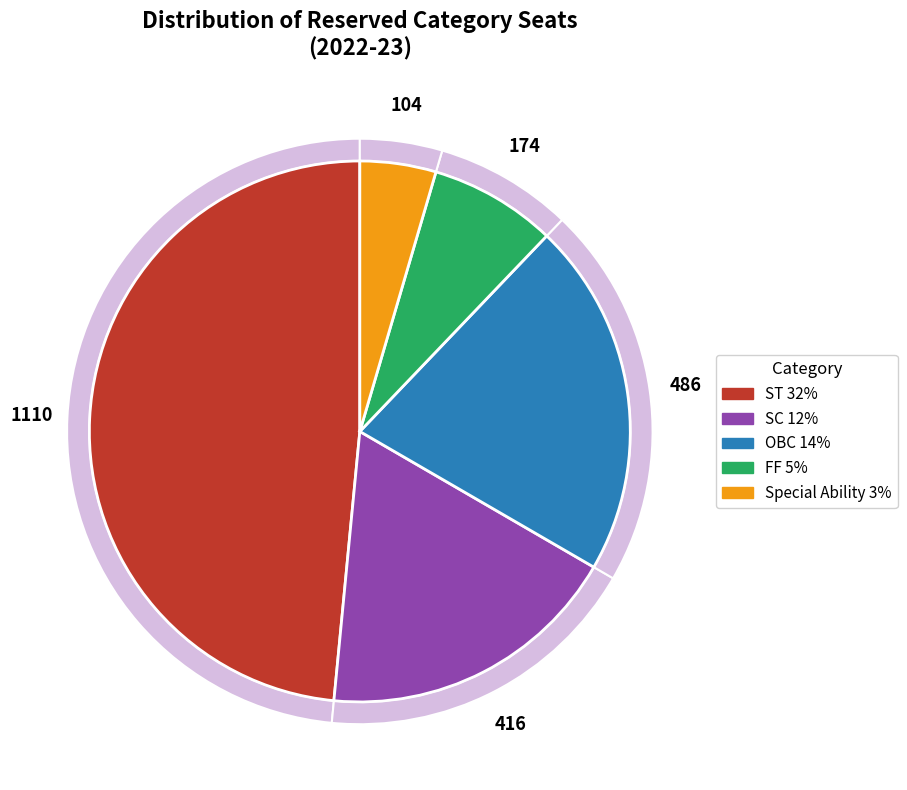

Does any single category account for the majority?

No